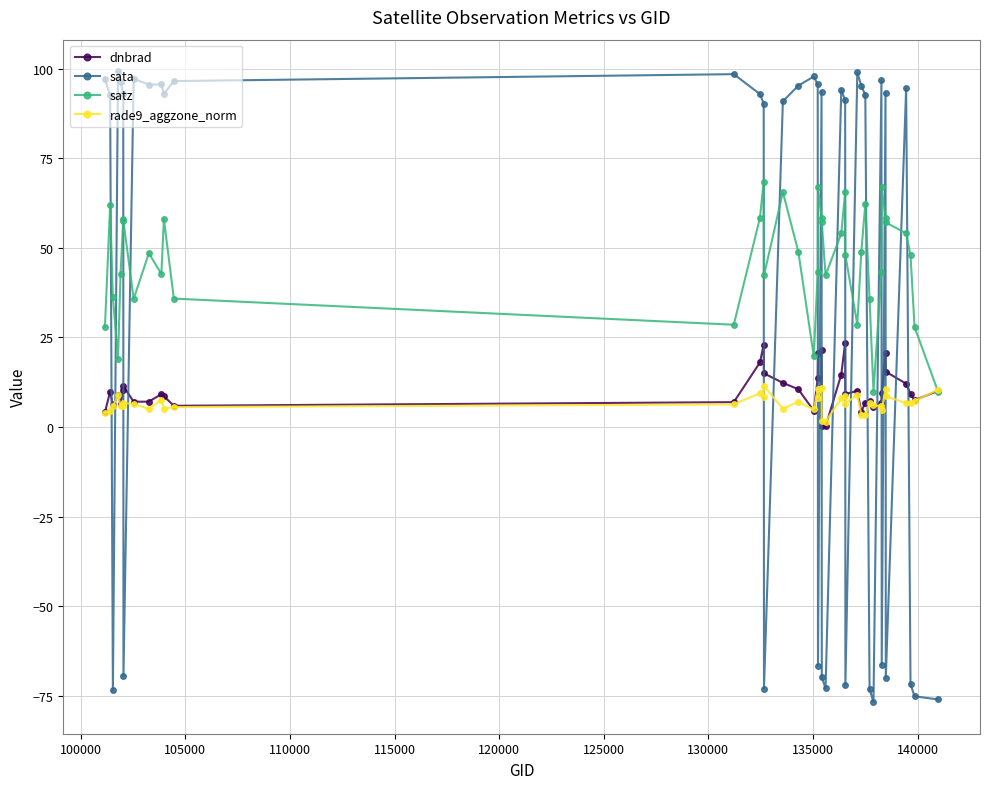

What is the value of the sata point at the 16th from the left?

-73.0